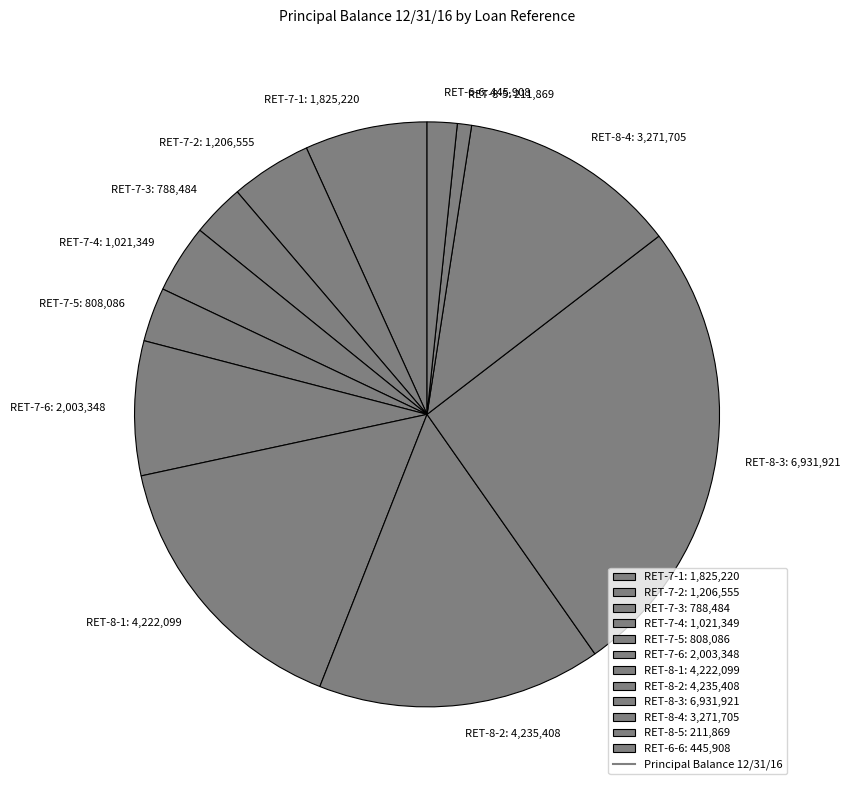

Is there a majority slice in this chart?

No